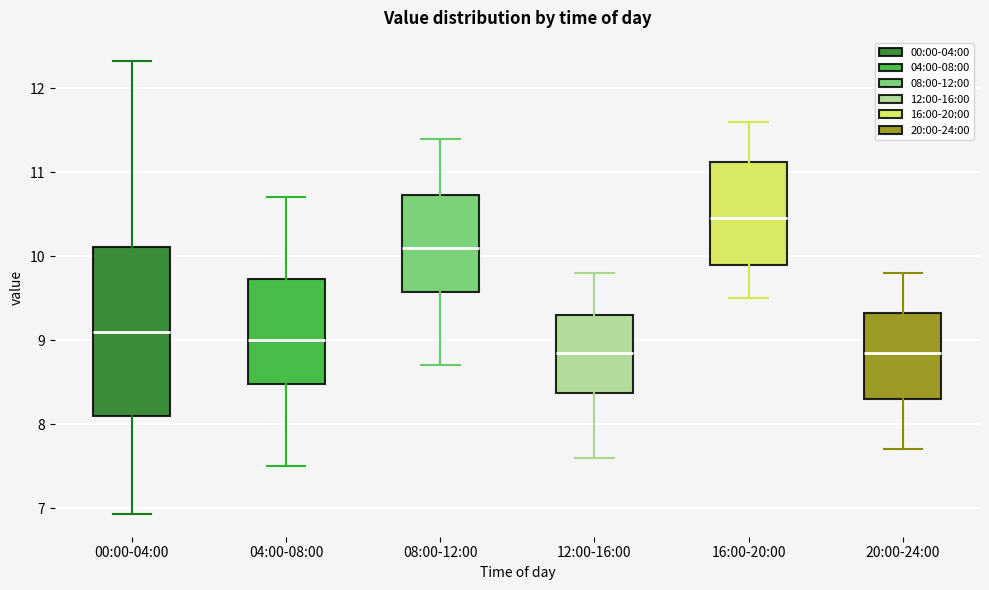

Where does the upper whisker of the box for 20:00-24:00 end on the y-axis? The values are not printed on the chart, so give them approximately, as read against the axis.

9.8